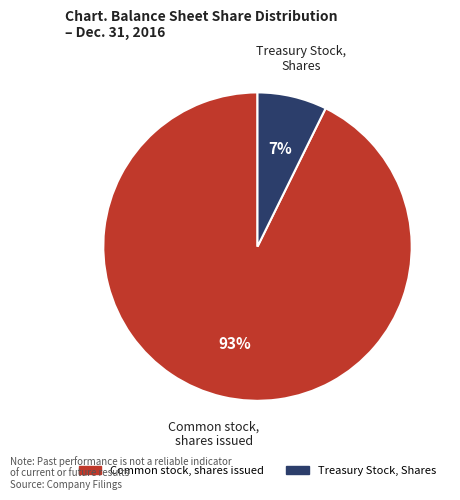

Between Treasury Stock, Shares and Common stock, shares issued, which is larger?

Common stock, shares issued